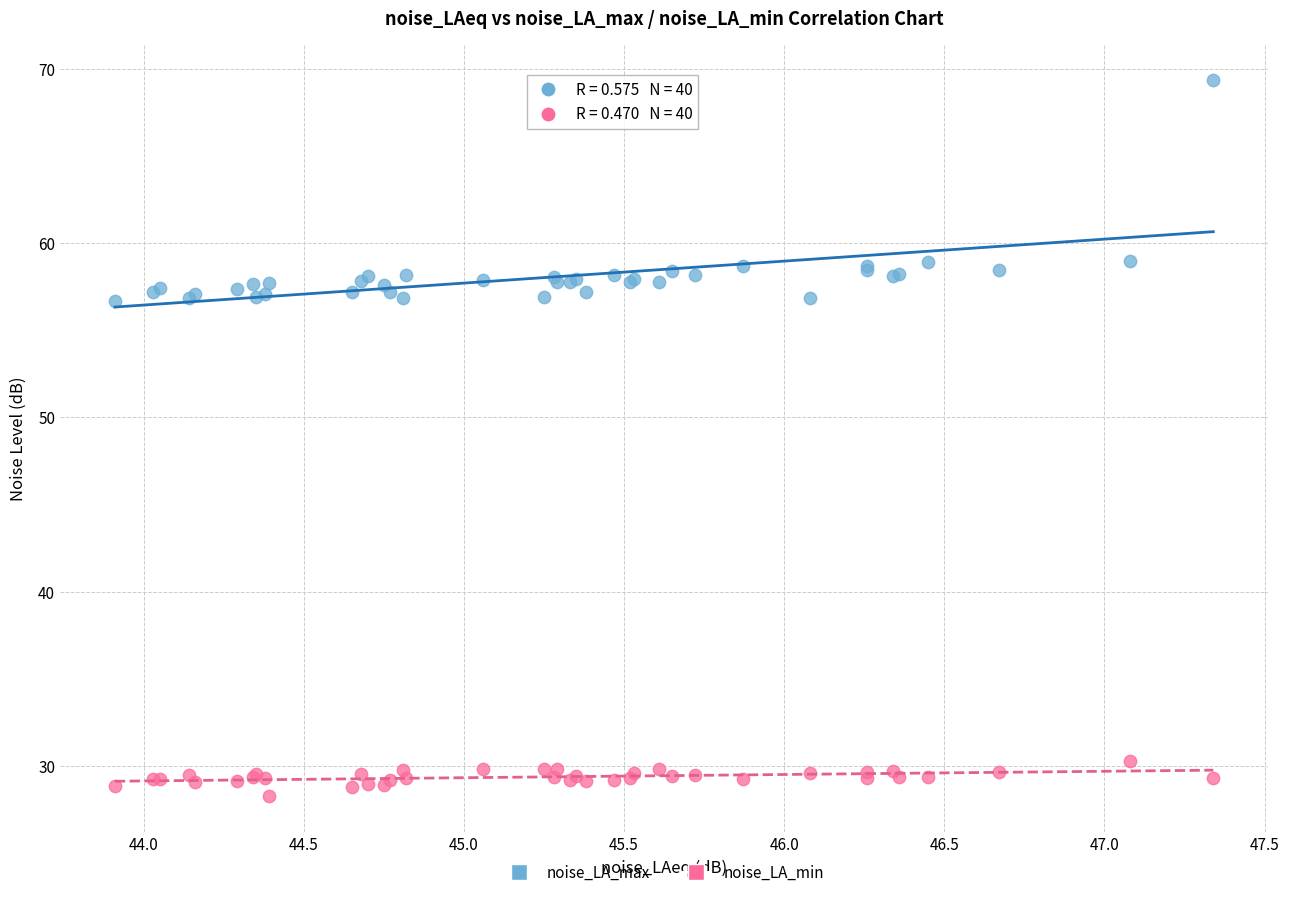

Which series reaches the maximum Y coordinate?

noise_LA_max